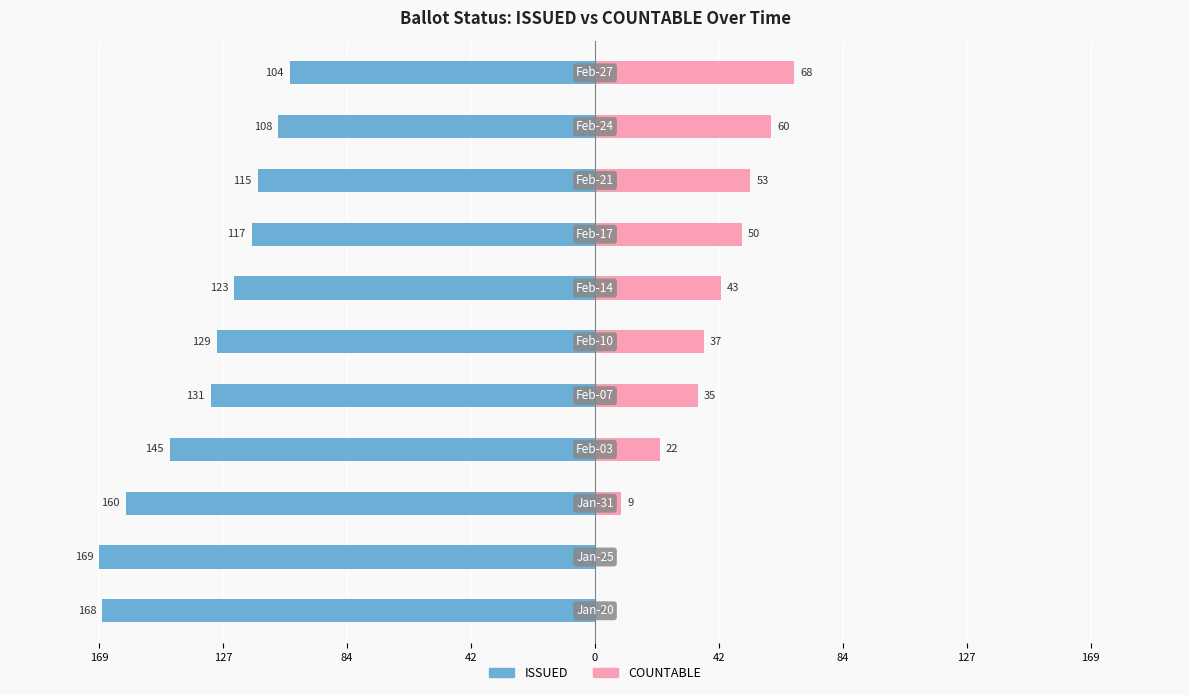

Are the bars horizontal?

Yes